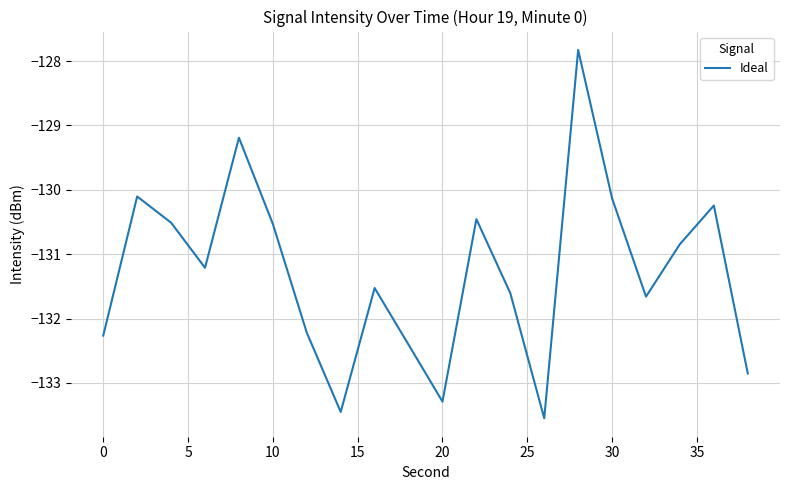

Reading right to left, extract all data points from this chart.

-132.9	-130.2	-130.8	-131.7	-130.1	-127.8	-133.6	-131.6	-130.5	-133.3	-132.4	-131.5	-133.5	-132.2	-130.5	-129.2	-131.2	-130.5	-130.1	-132.3